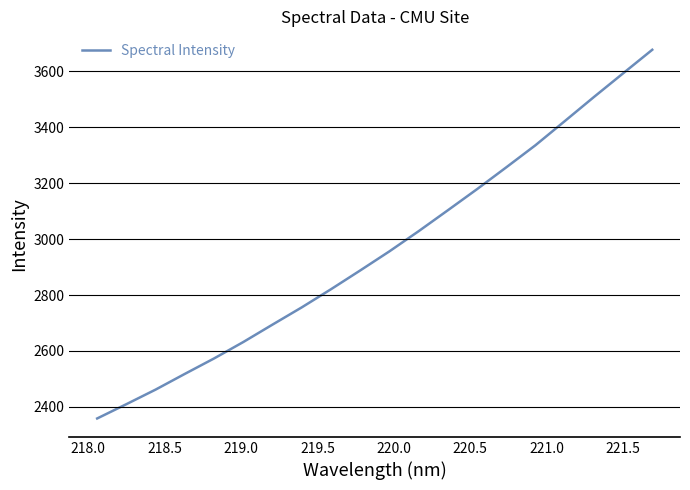

What is the minimum value shown in the chart?

2358.5